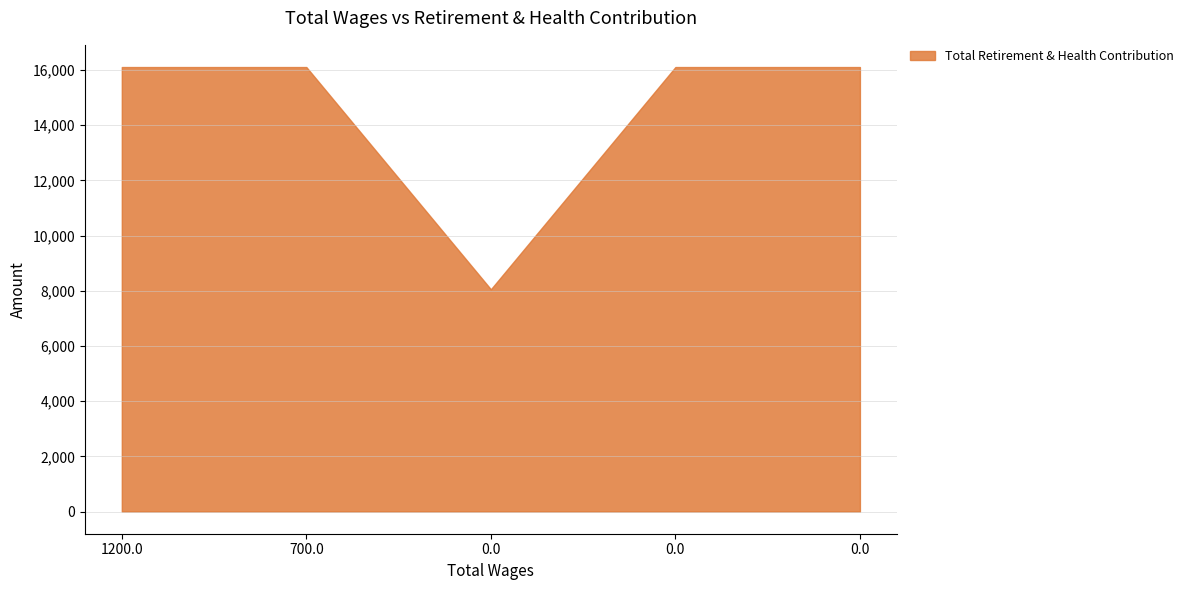

Is it true that the value at 0.0 is 16108?

True